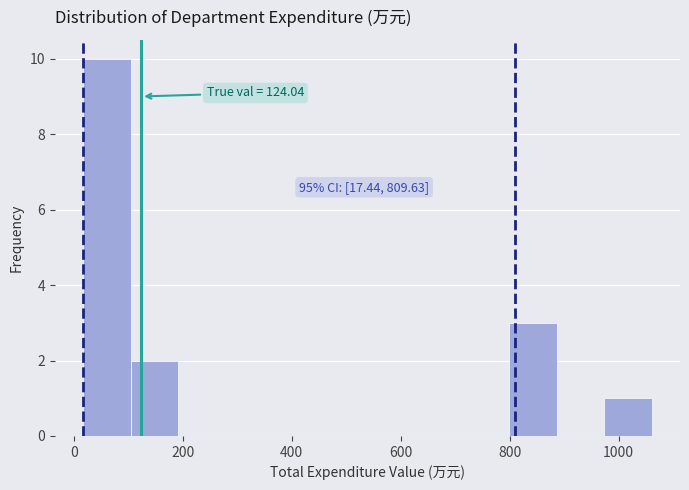

Which range on the x-axis has the tallest bar?

20 to 100